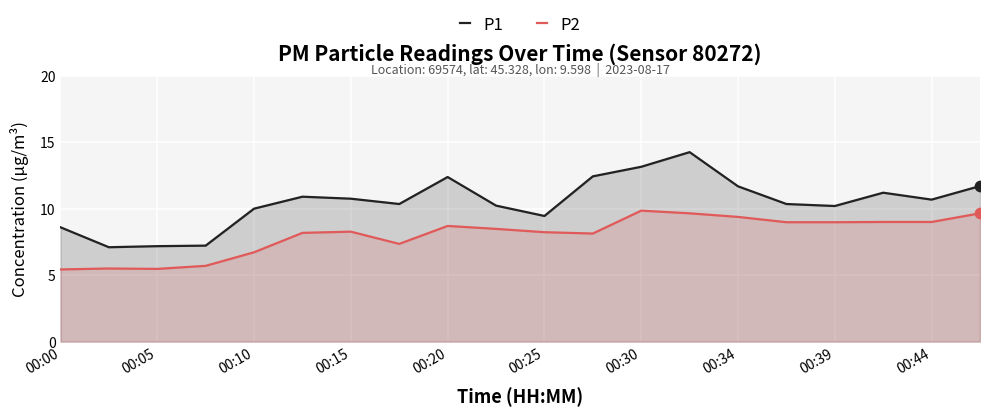

Which series reaches the minimum Y coordinate?

P2